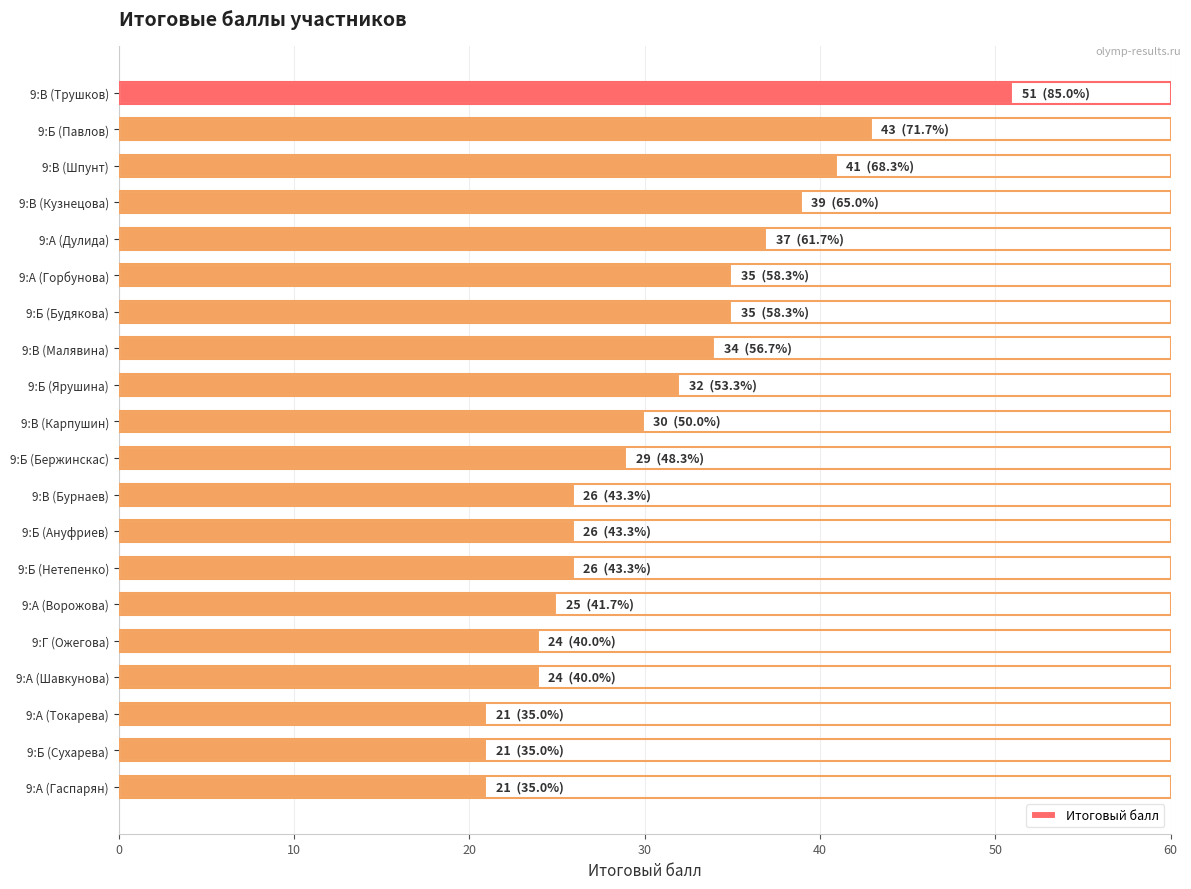

What is the minimum value shown in the chart?

21